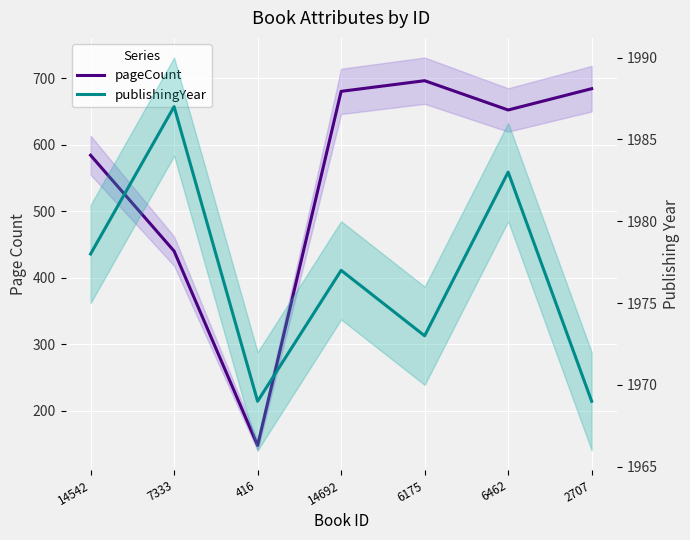

Reading left to right, extract all data points from this chart.

pageCount: 14542=584	7333=440	416=148	14692=680	6175=696	6462=652	2707=684
publishingYear: 14542=1978	7333=1987	416=1969	14692=1977	6175=1973	6462=1983	2707=1969